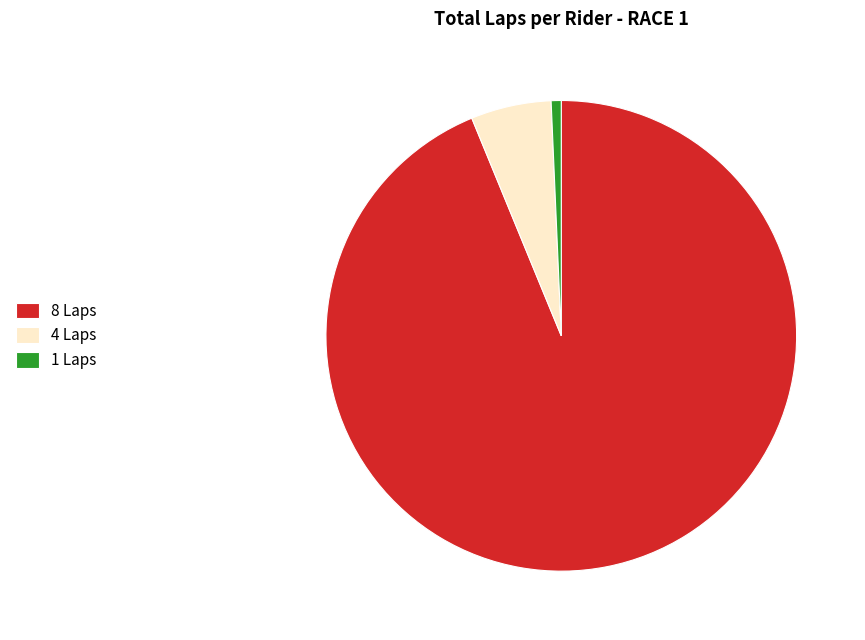

Count the number of slices in the pie.

3